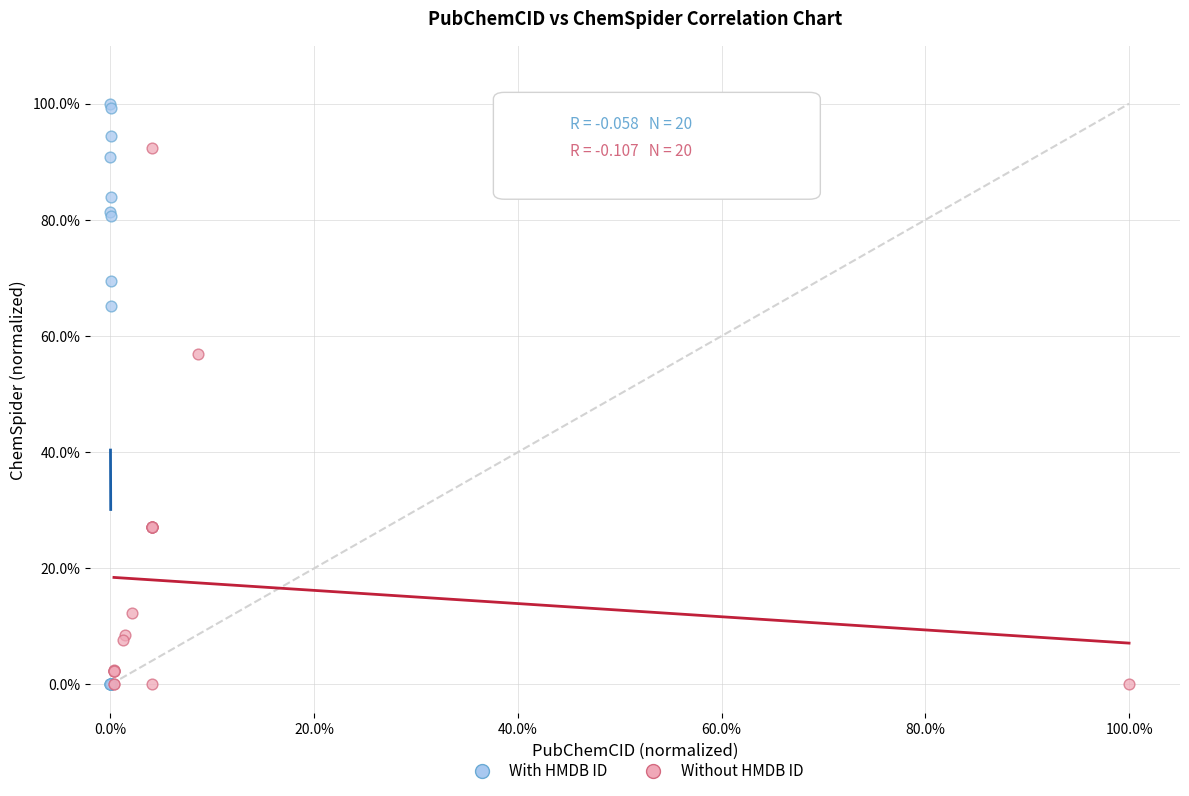

Which series reaches the maximum Y coordinate?

With HMDB ID